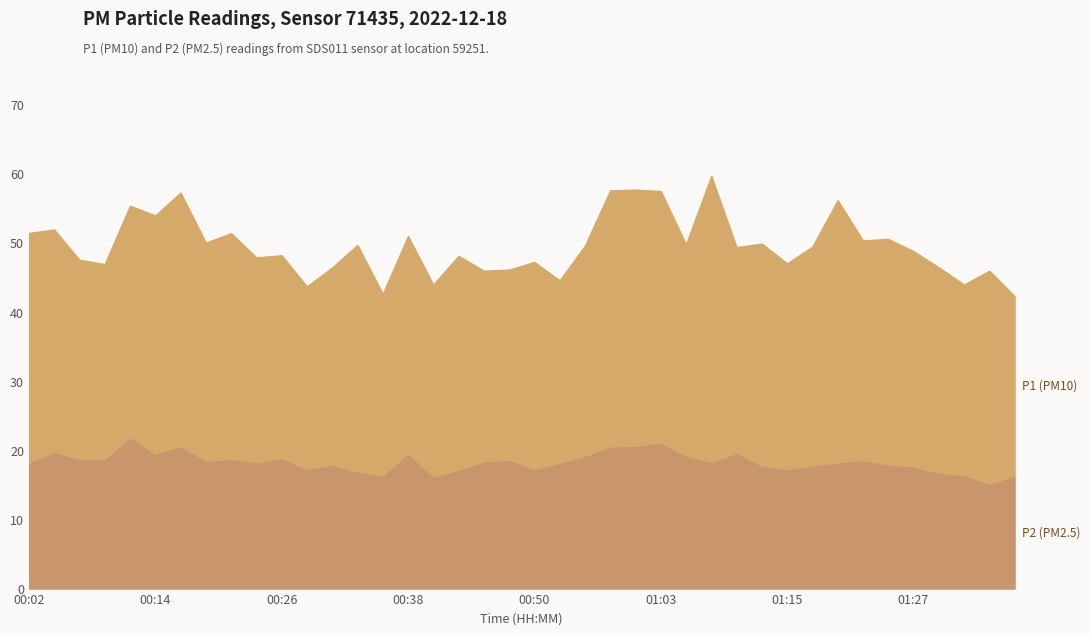

What is the difference between the second highest and second lowest values in the P1 series?

15.1